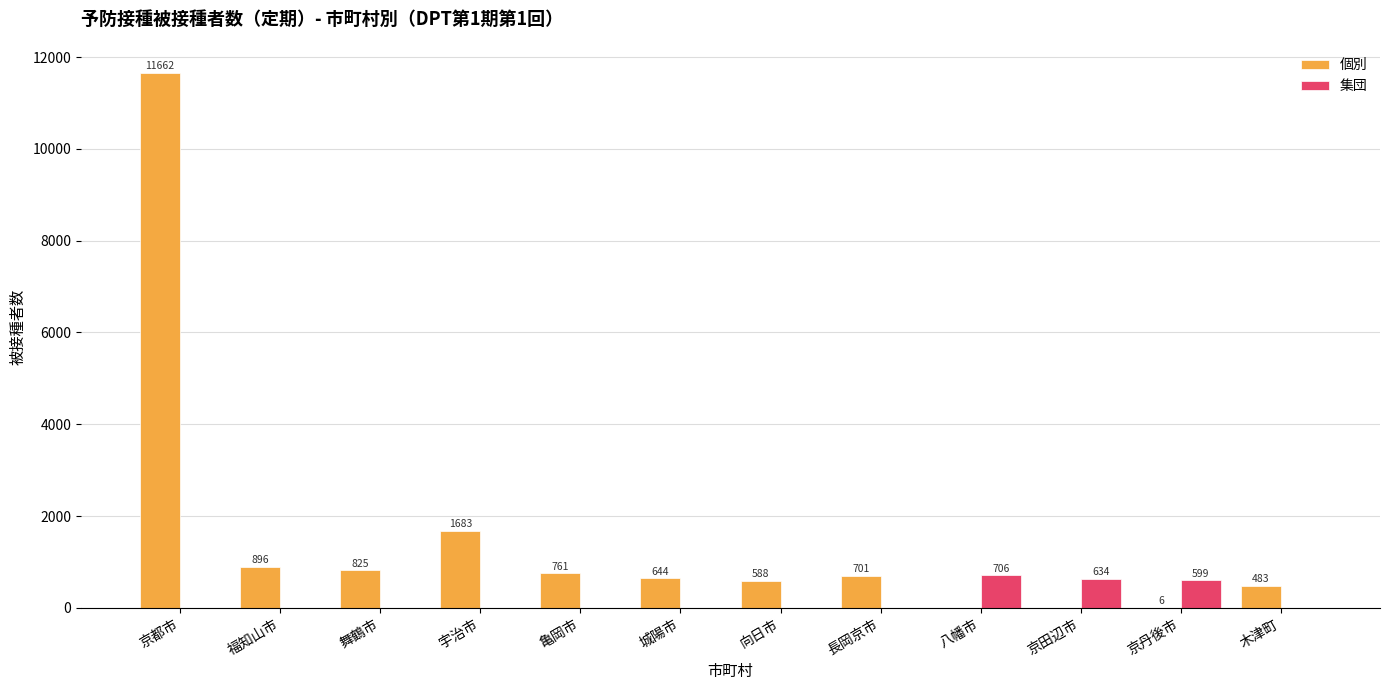

What is the total value across all series at 城陽市?

644